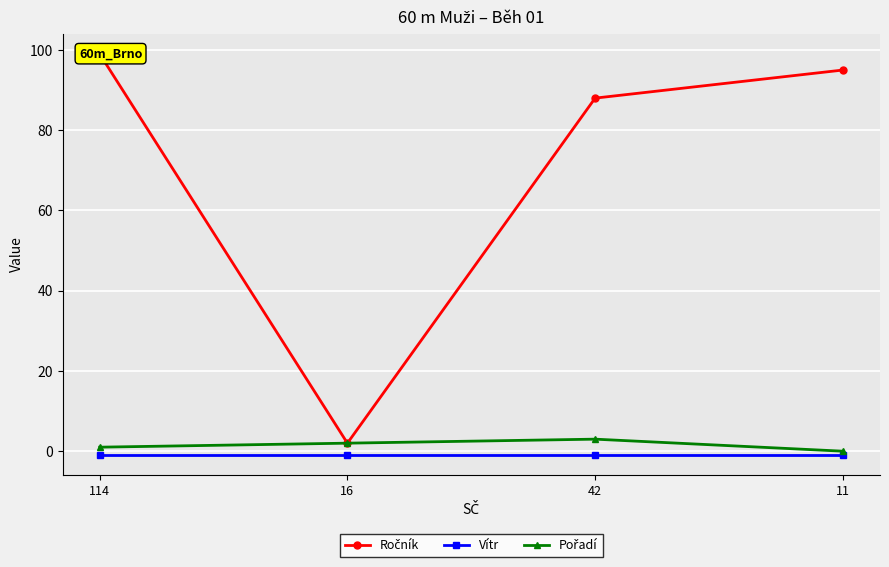

Count the number of data series in this chart.

3